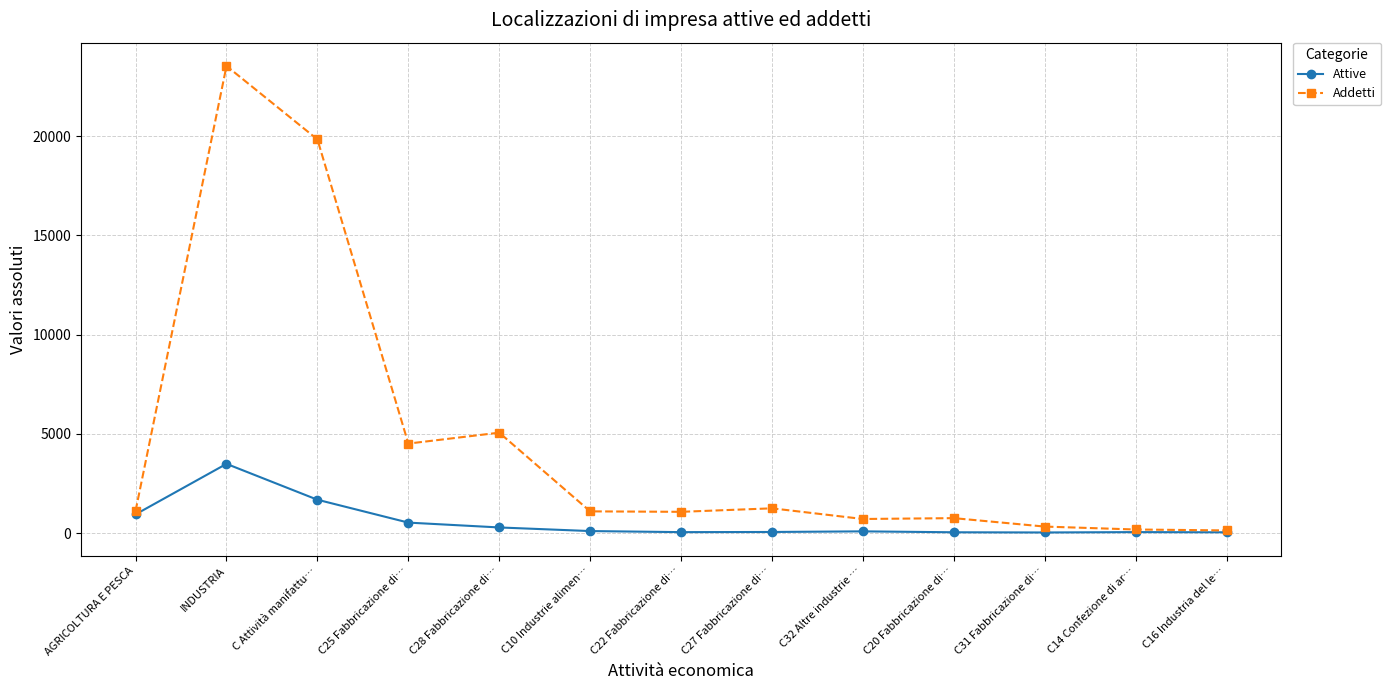

Is the value of Attive at C22 Fabbricazione di… greater than the value of Addetti at INDUSTRIA?

No